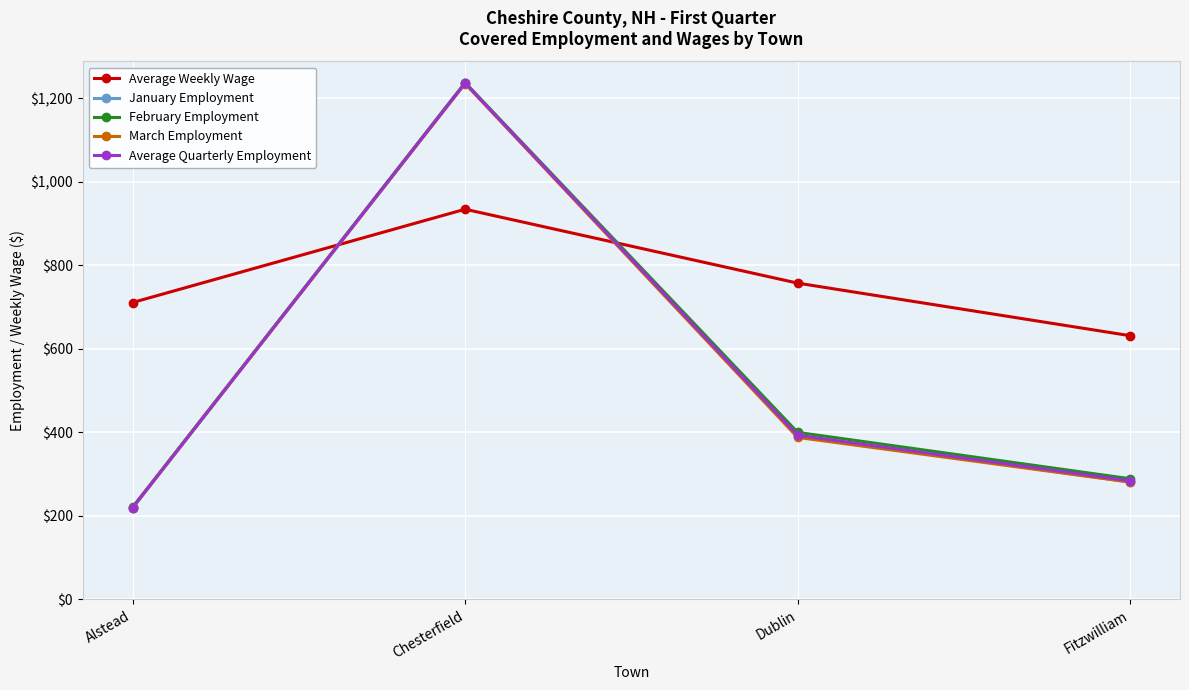

Which series changed the most between Dublin and Fitzwilliam?

Average Weekly Wage